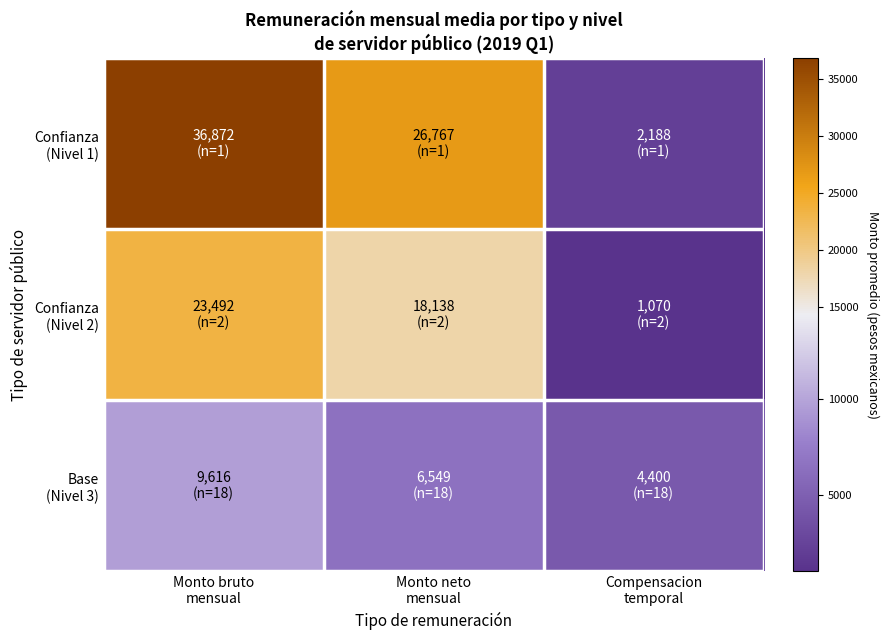

Which series has the largest range (max minus min)?

Confianza (Nivel 1)